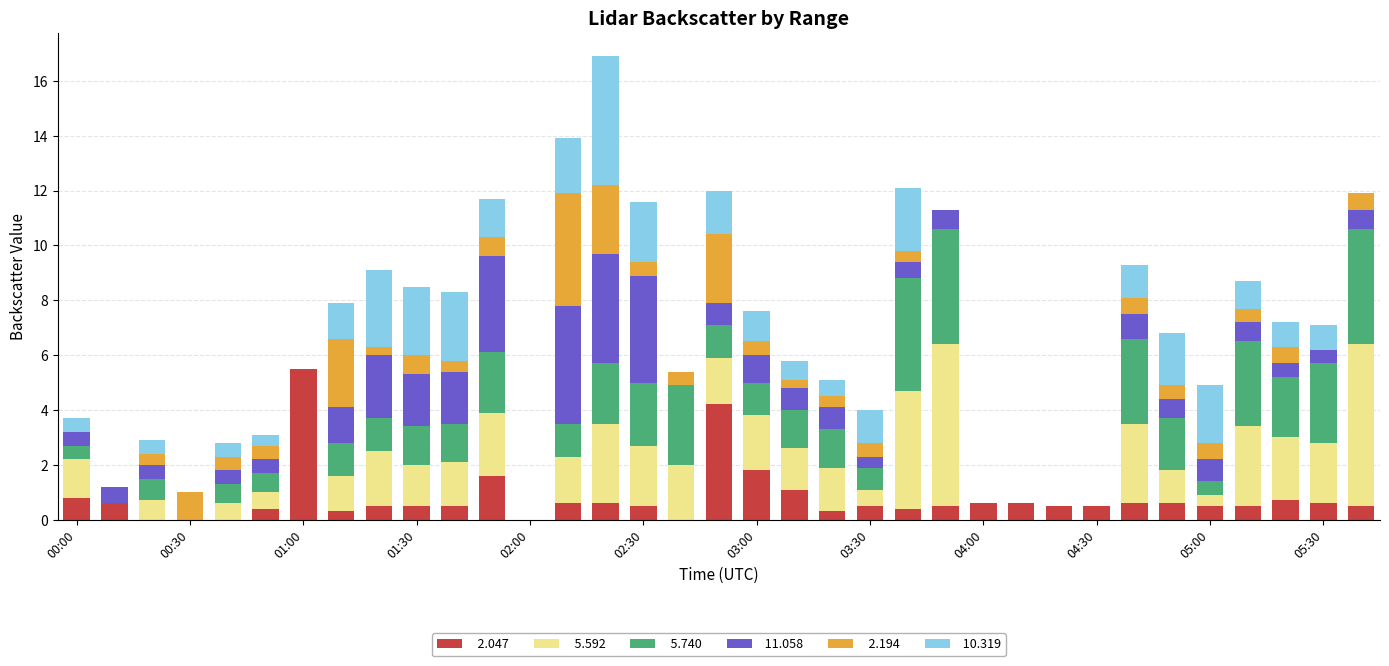

Count the number of data series in this chart.

6